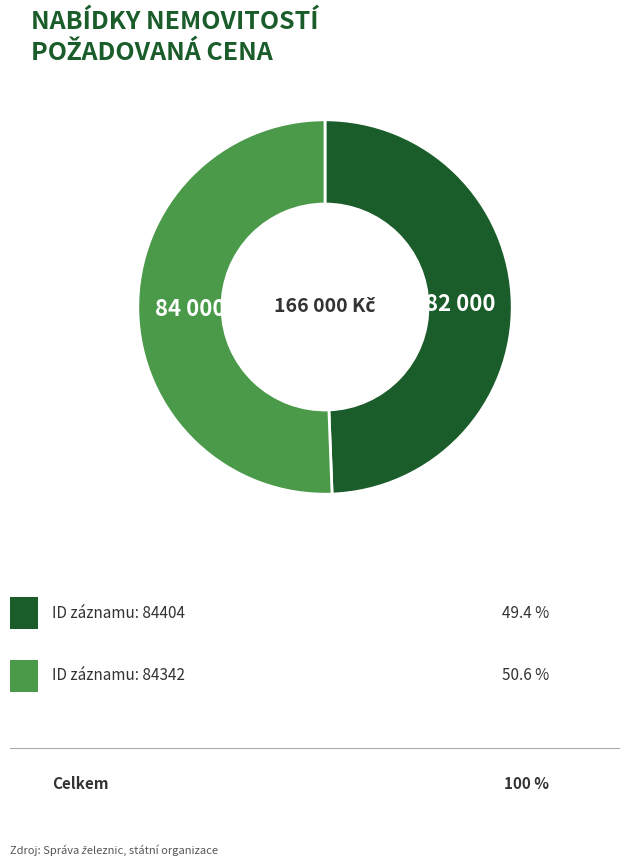

Is there any slice that represents more than half of the pie?

Yes